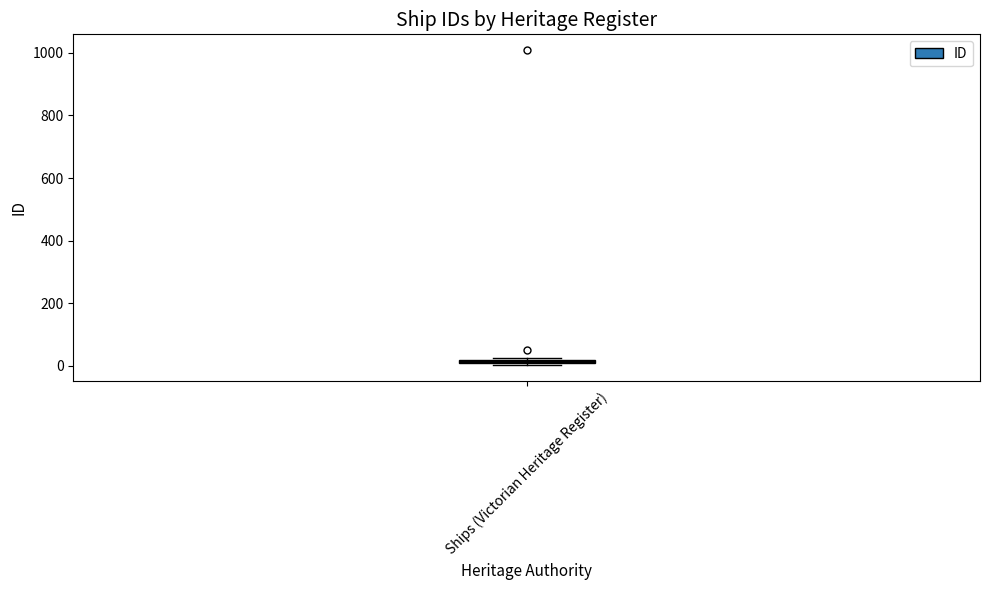

Where is the upper edge of the box for Ships (Victorian Heritage Register) on the y-axis? The values are not printed on the chart, so give them approximately, as read against the axis.

20